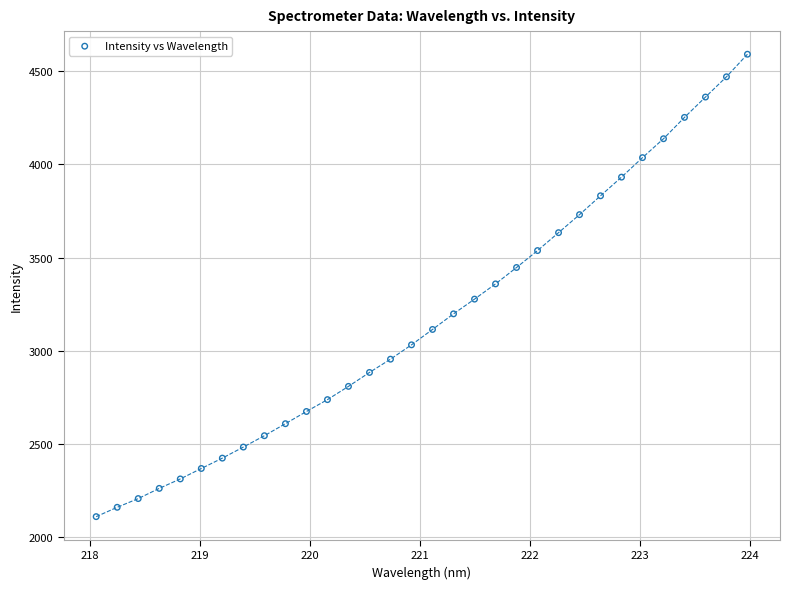

What is the range of X values (max minus min)?

5.9